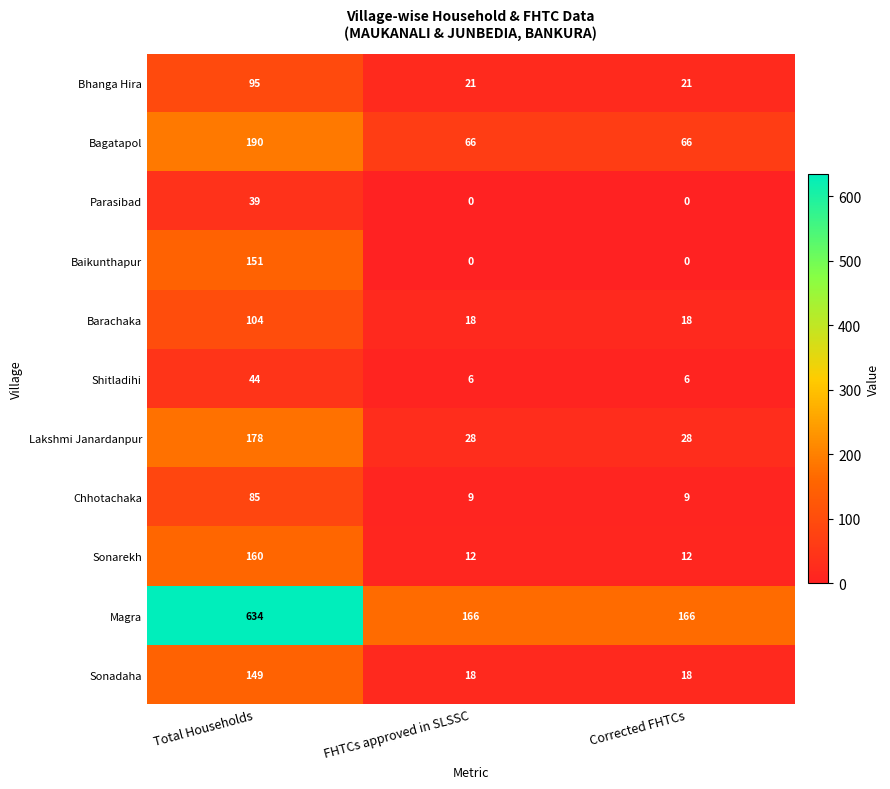

Rank the series by their maximum value, from highest to lowest.

Magra, Bagatapol, Lakshmi Janardanpur, Sonarekh, Baikunthapur, Sonadaha, Barachaka, Bhanga Hira, Chhotachaka, Shitladihi, Parasibad